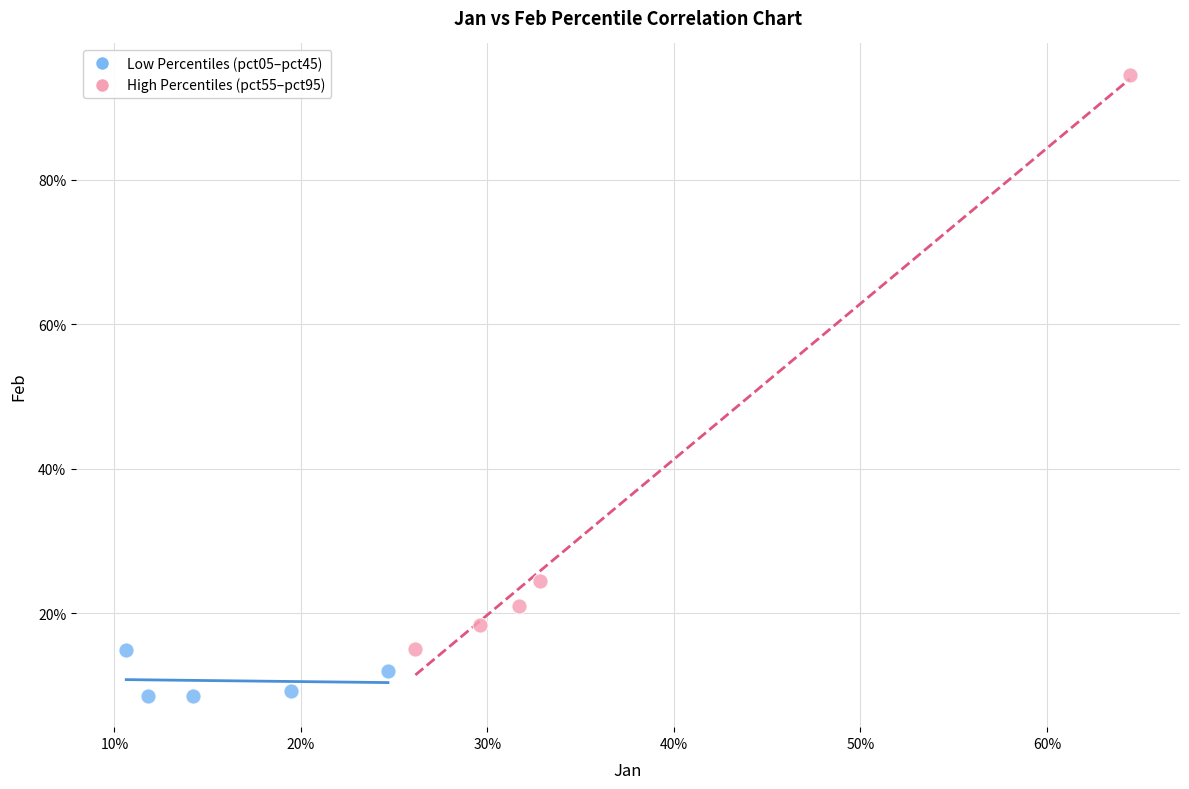

Which series has the widest spread of Y values?

High Percentiles (pct55–pct95)